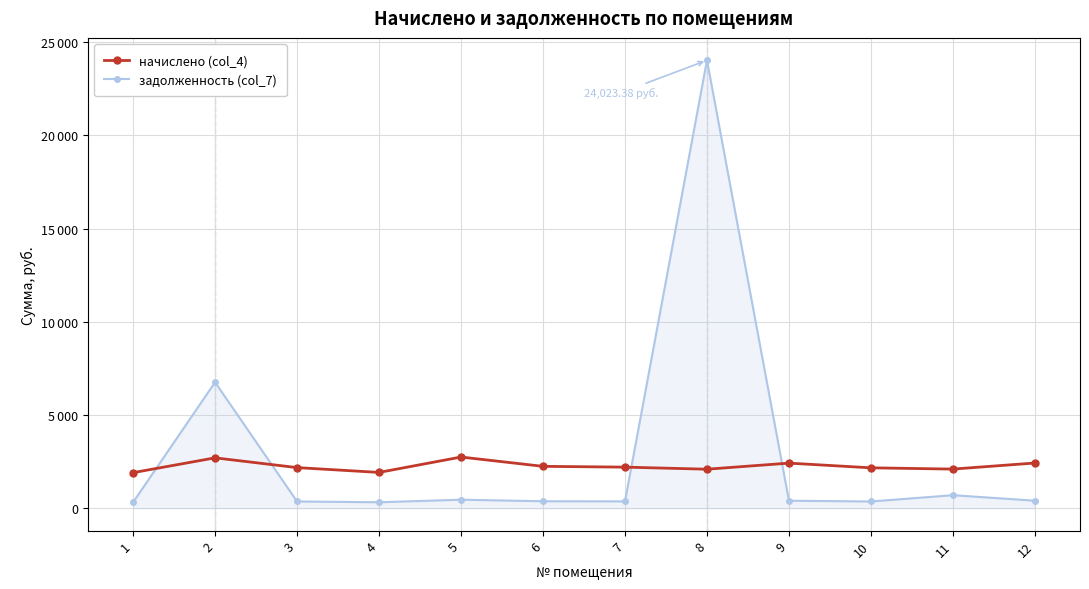

At 9, list the series in order from largest to smallest.

начислено (col_4), задолженность (col_7)